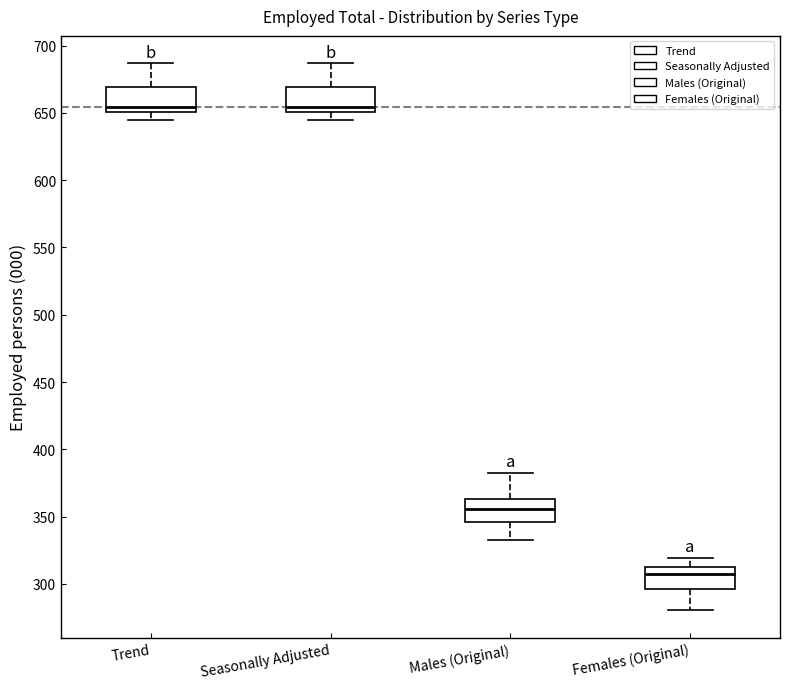

Where is the upper edge of the box for Seasonally Adjusted on the y-axis? The values are not printed on the chart, so give them approximately, as read against the axis.

670